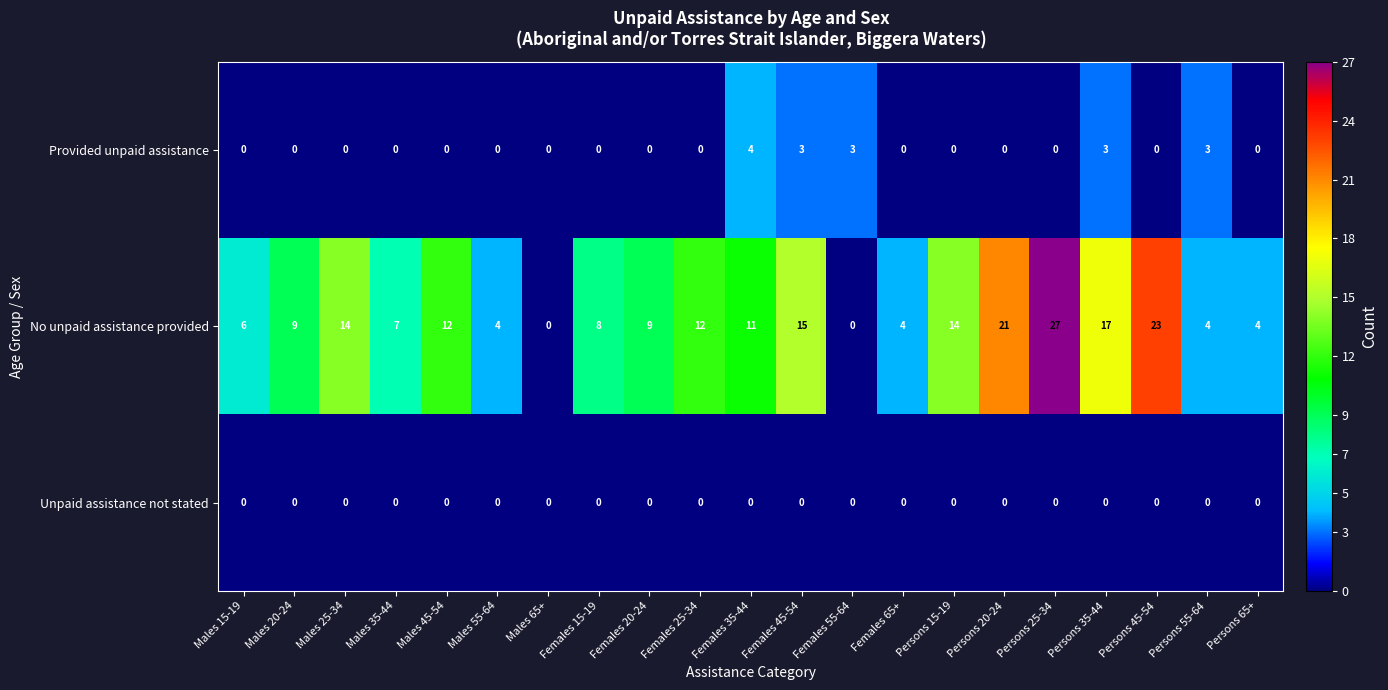

Which series has the largest total across all categories?

No unpaid assistance provided